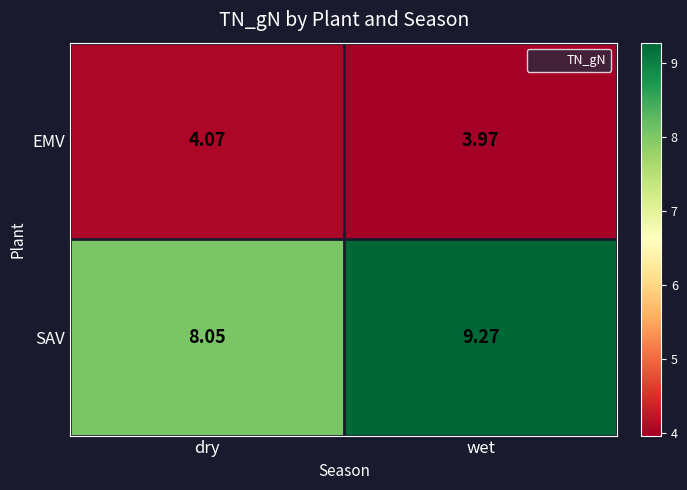

At which label is SAV closest to 8?

dry